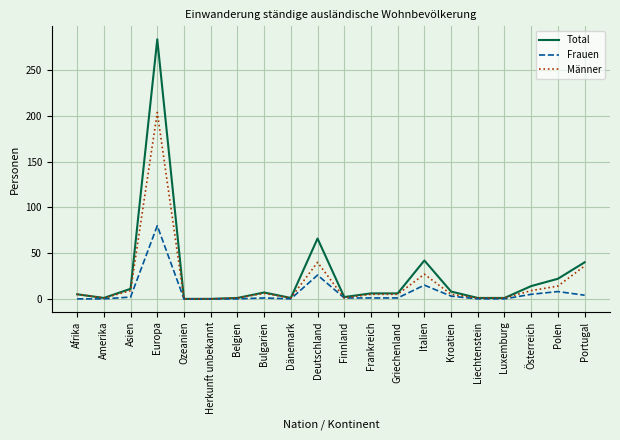

What position from the right is Italien?

7